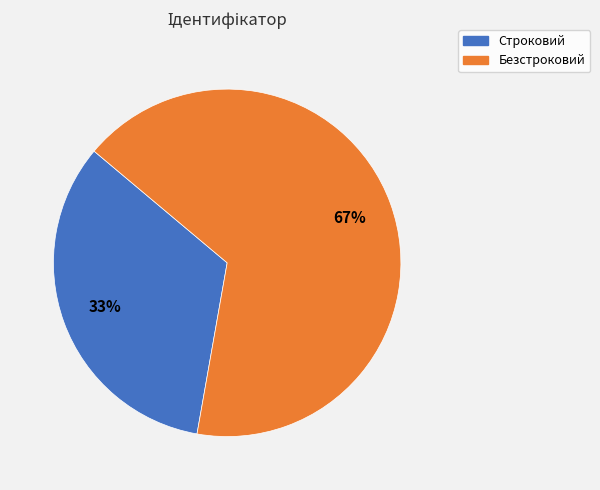

To the nearest percent, what is the average slice percentage?

50%